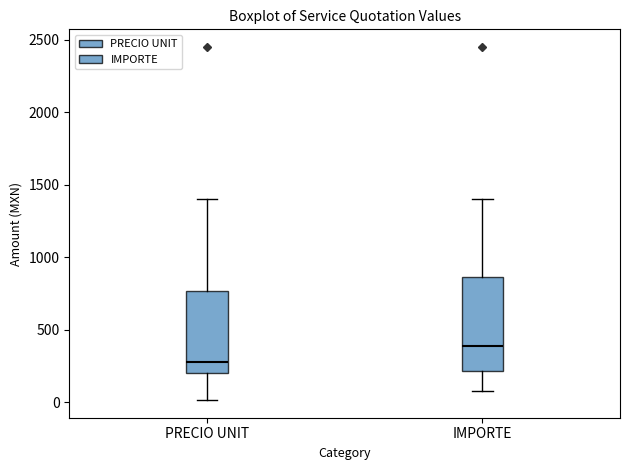

Which box has the lowest median line?

PRECIO UNIT